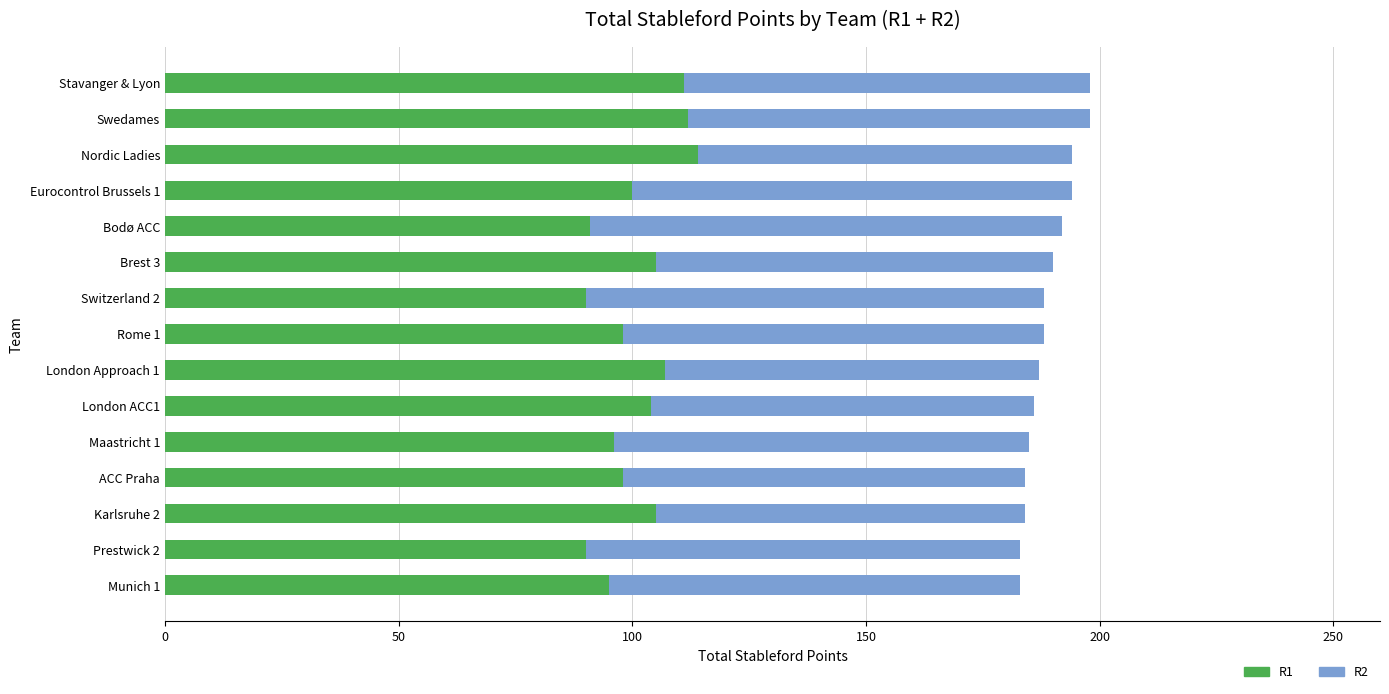

What is the total value across all series at Nordic Ladies?

194